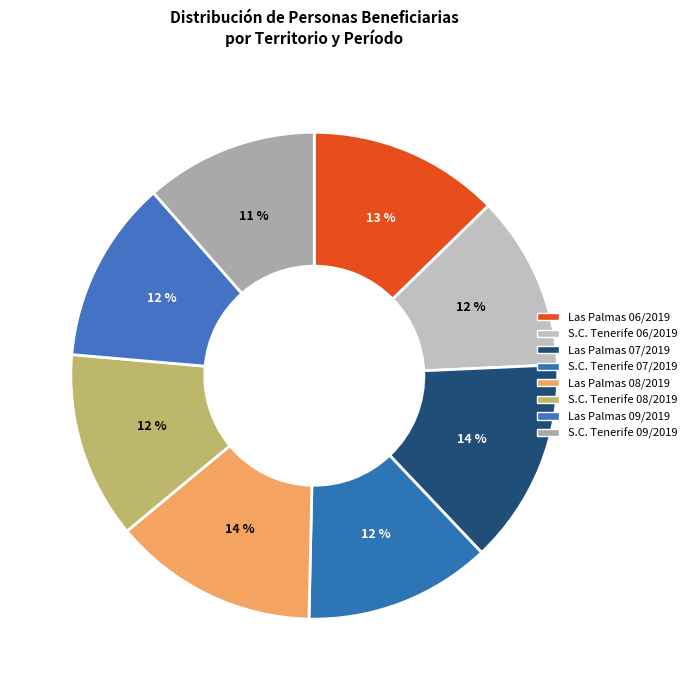

To the nearest percent, what is the average slice percentage?

12%